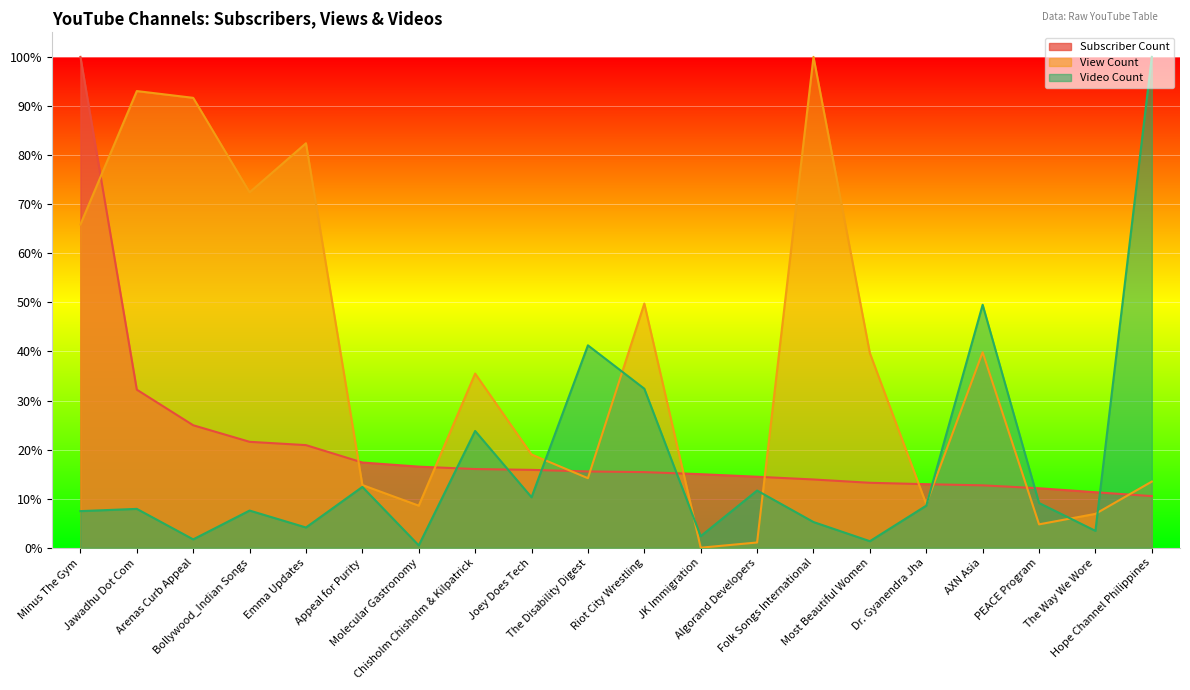

List the series in order of their overall mean, highest first.

View Count, Subscriber Count, Video Count